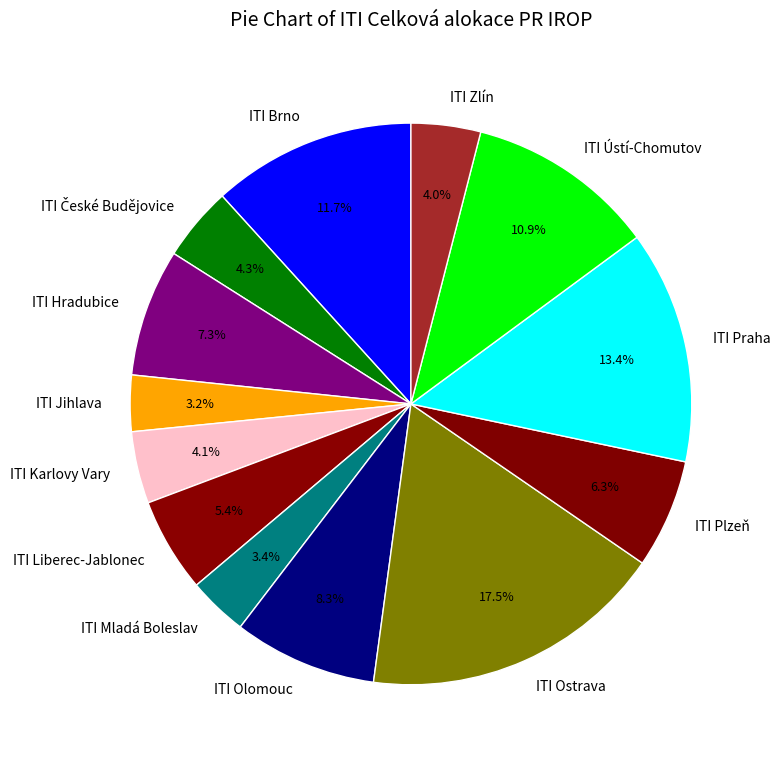

What percentage is the ITI Hradubice slice, to the nearest percent?

7%